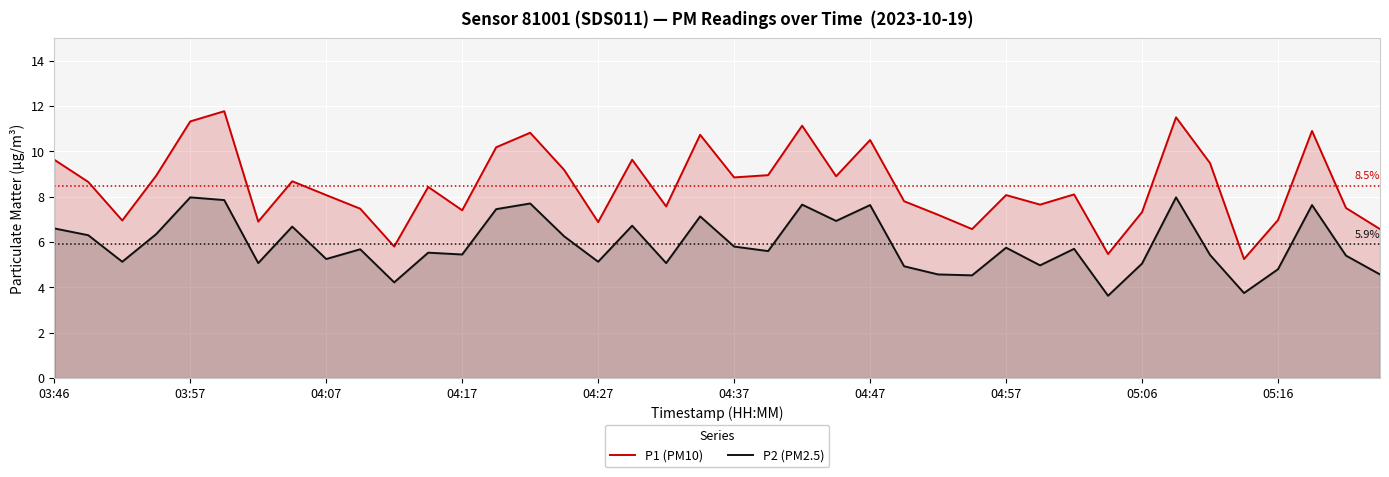

The value of P2 (PM2.5) at 04:37 is 1.2. True or false?

False